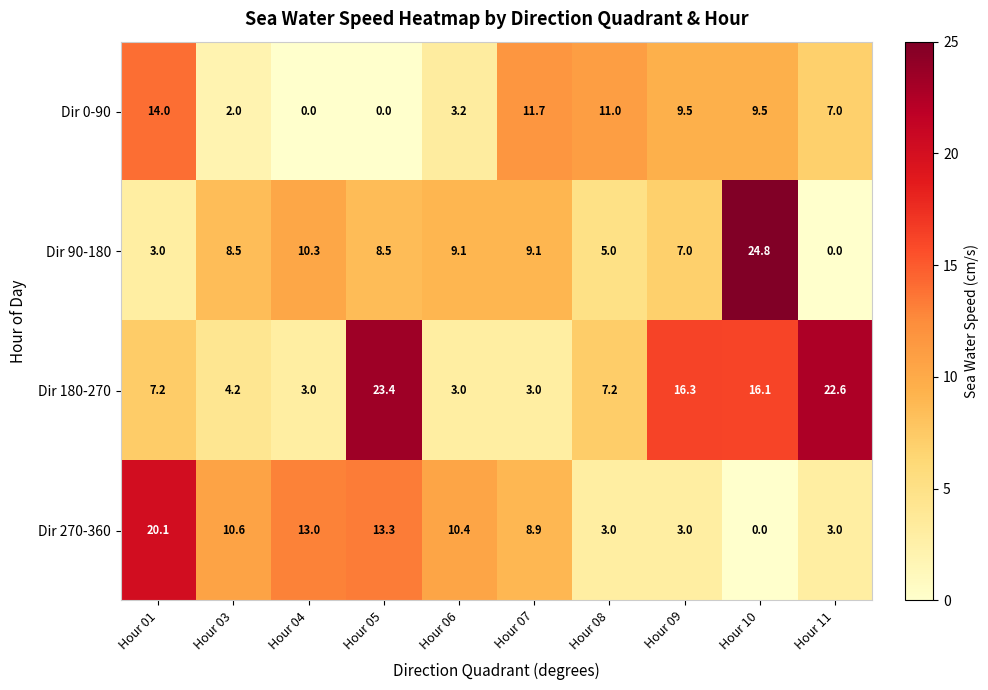

List the series in order of their peak value, highest first.

Dir 90-180, Dir 180-270, Dir 270-360, Dir 0-90